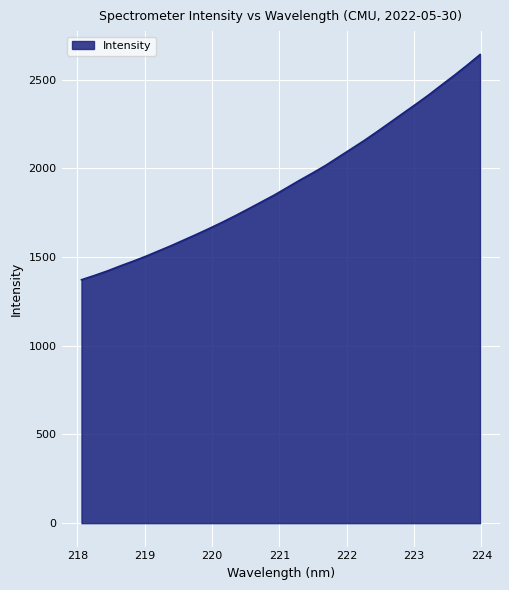

What is the minimum value shown in the chart?

1371.8